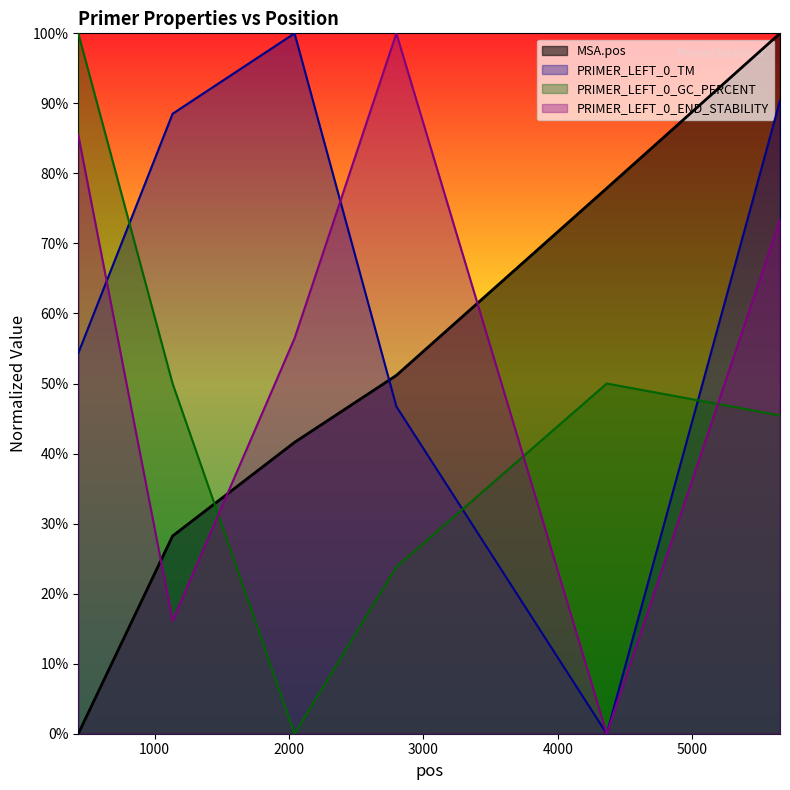

What is the value of the PRIMER_LEFT_0_GC_PERCENT point at the 4th from the left?

23.8